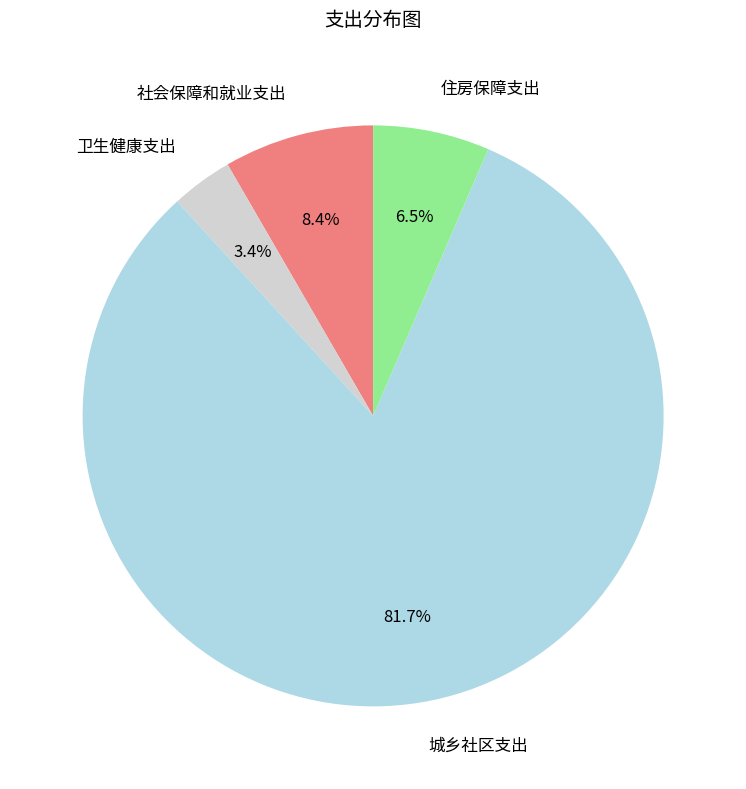

Does any single category account for the majority?

Yes